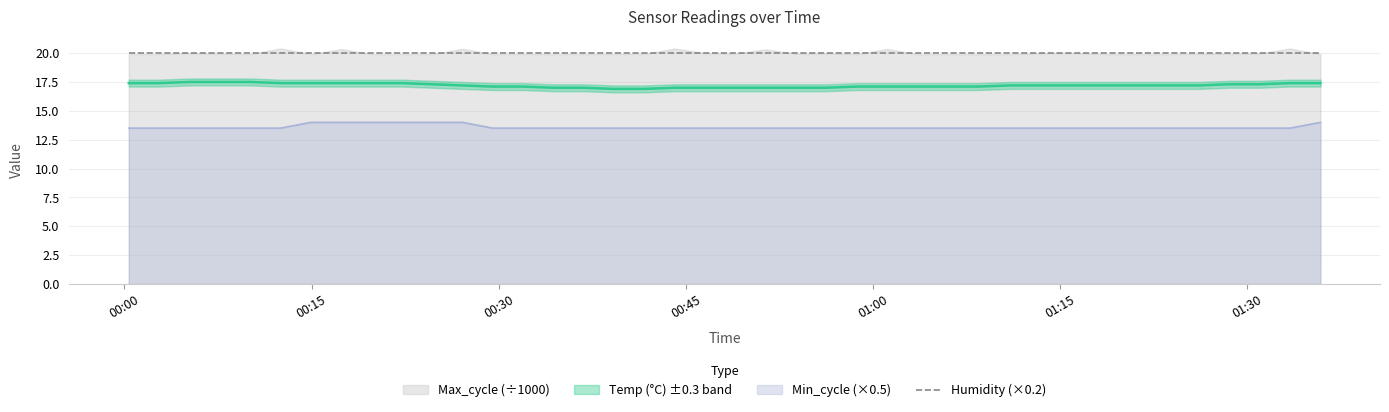

How many interior local peaks does the Max_cycle series have?

11